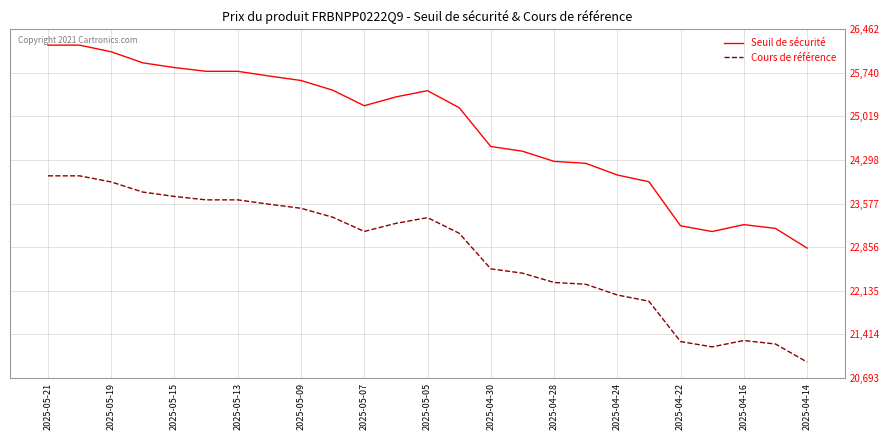

True or false: Cours de référence and Seuil de sécurité cross at least once.

False